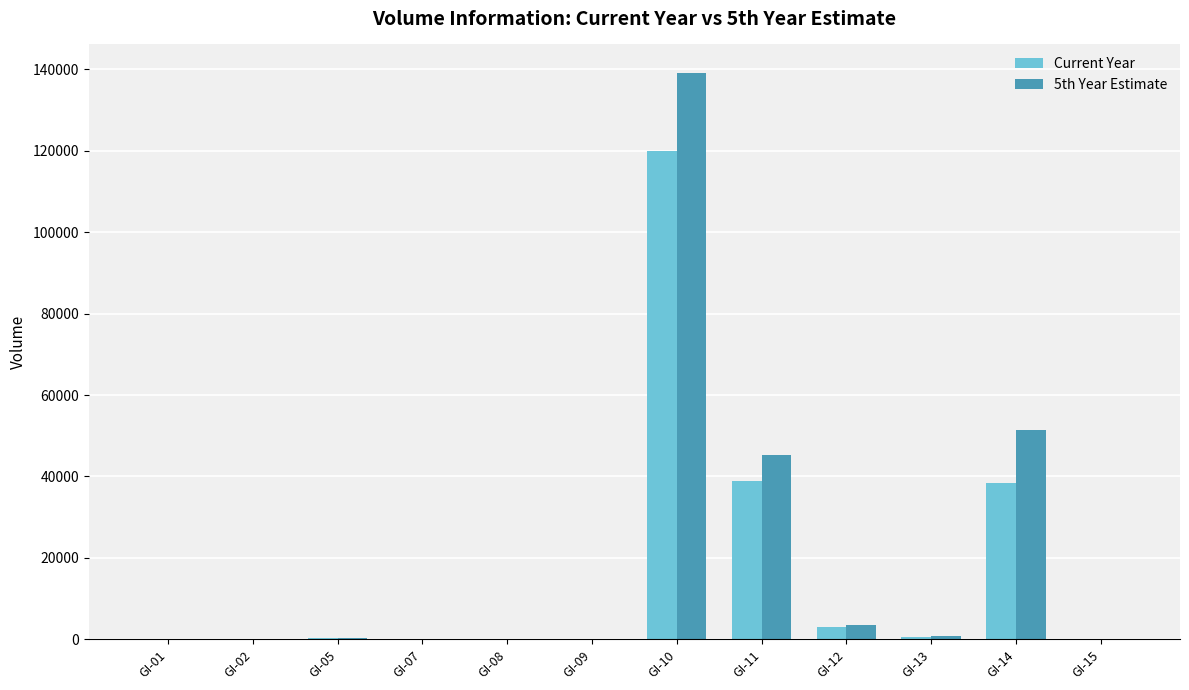

What is the sum of all 5th Year Estimate values?

241120.0